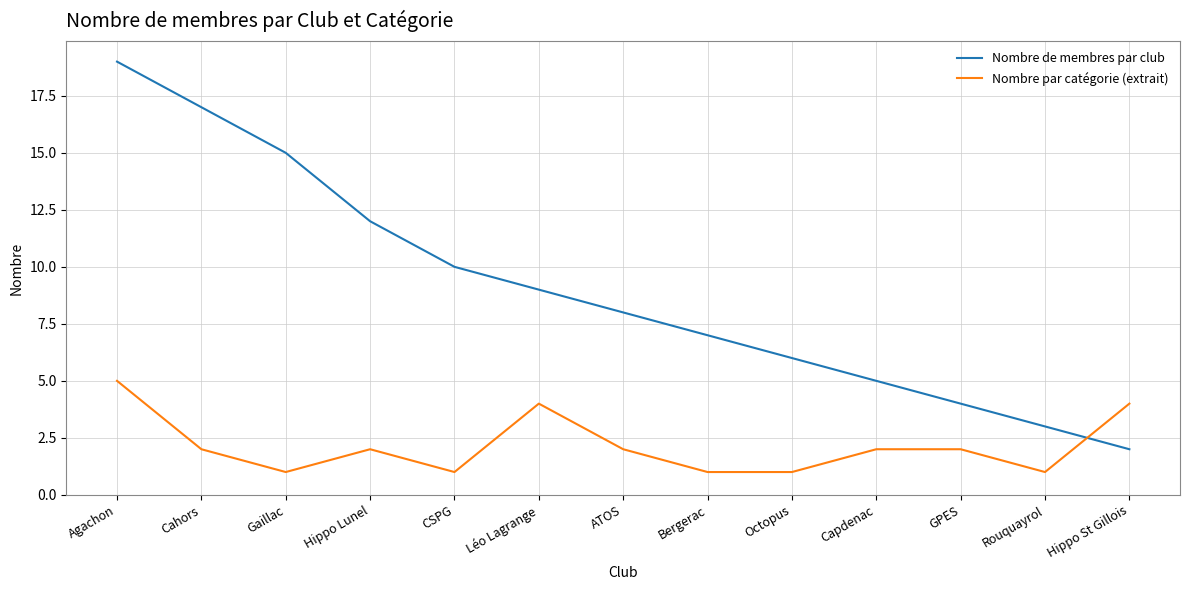

What position from the left is Léo Lagrange?

6